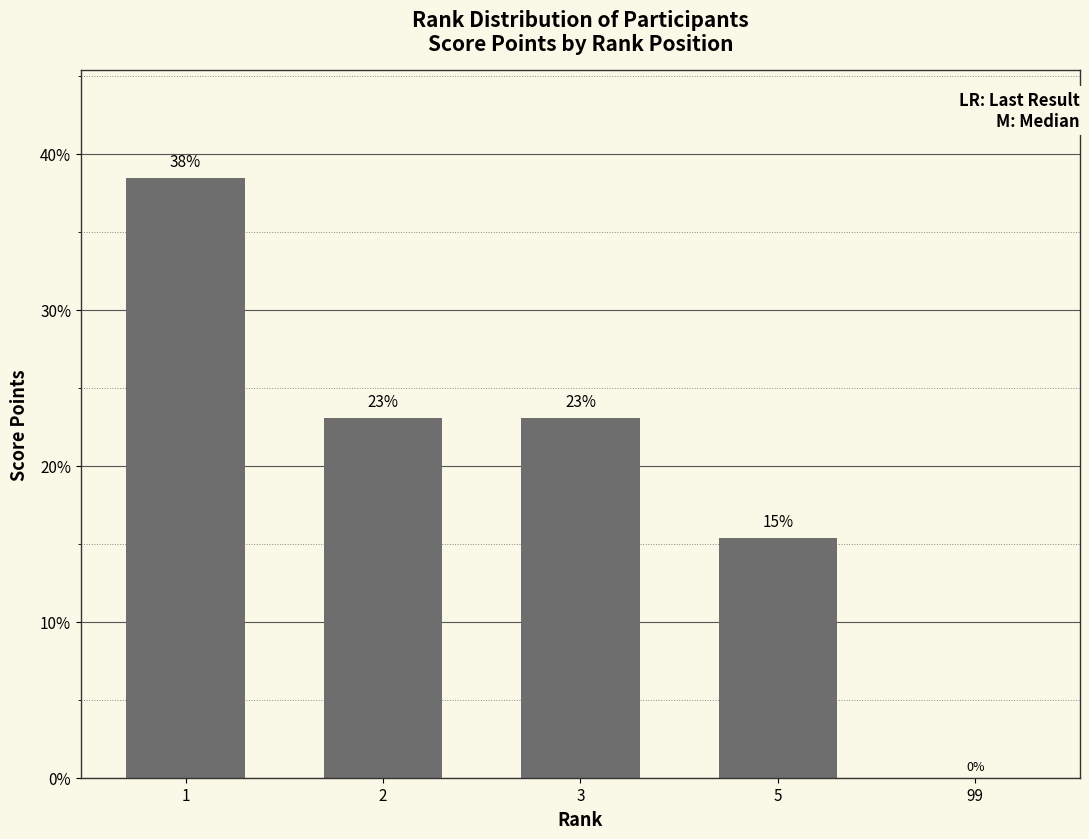

What is the maximum value shown in the chart?

38.5